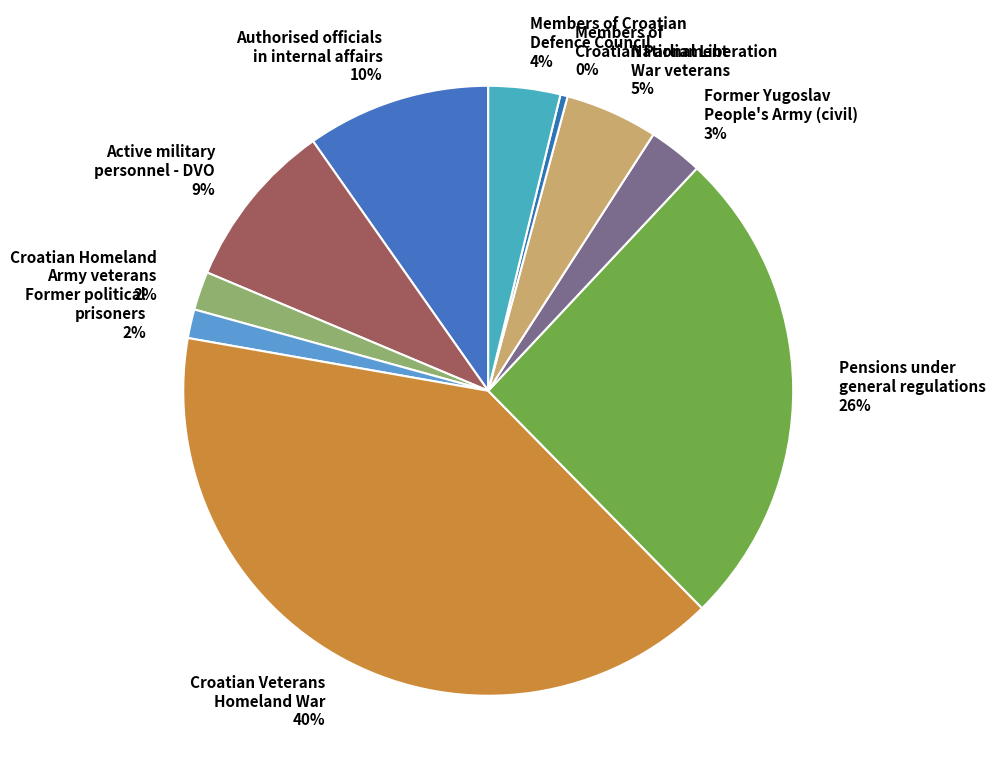

How many slices are in this pie chart?

10